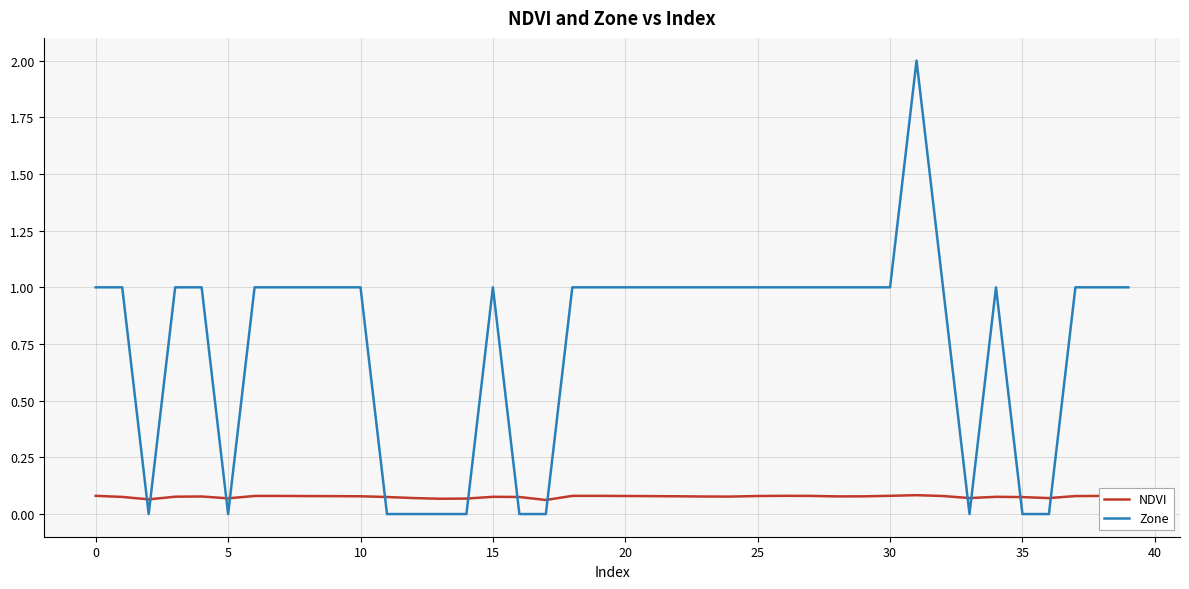

Rank the series by their average value, from highest to lowest.

Zone, NDVI